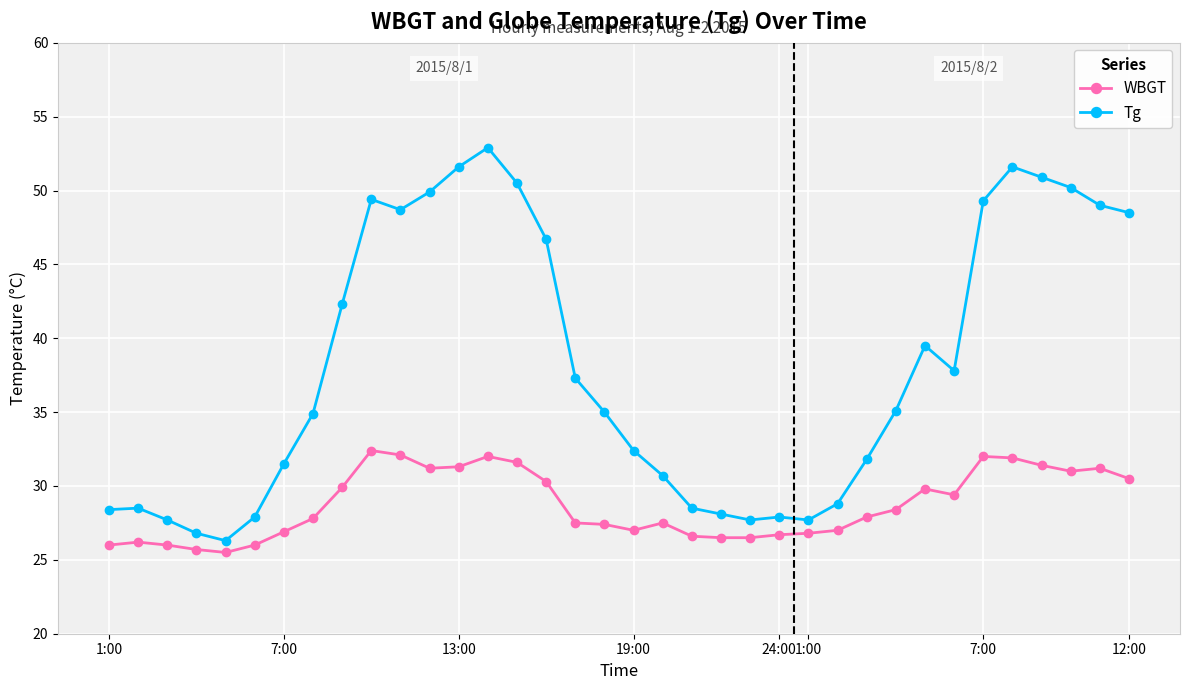

Which series has the largest range (max minus min)?

Tg